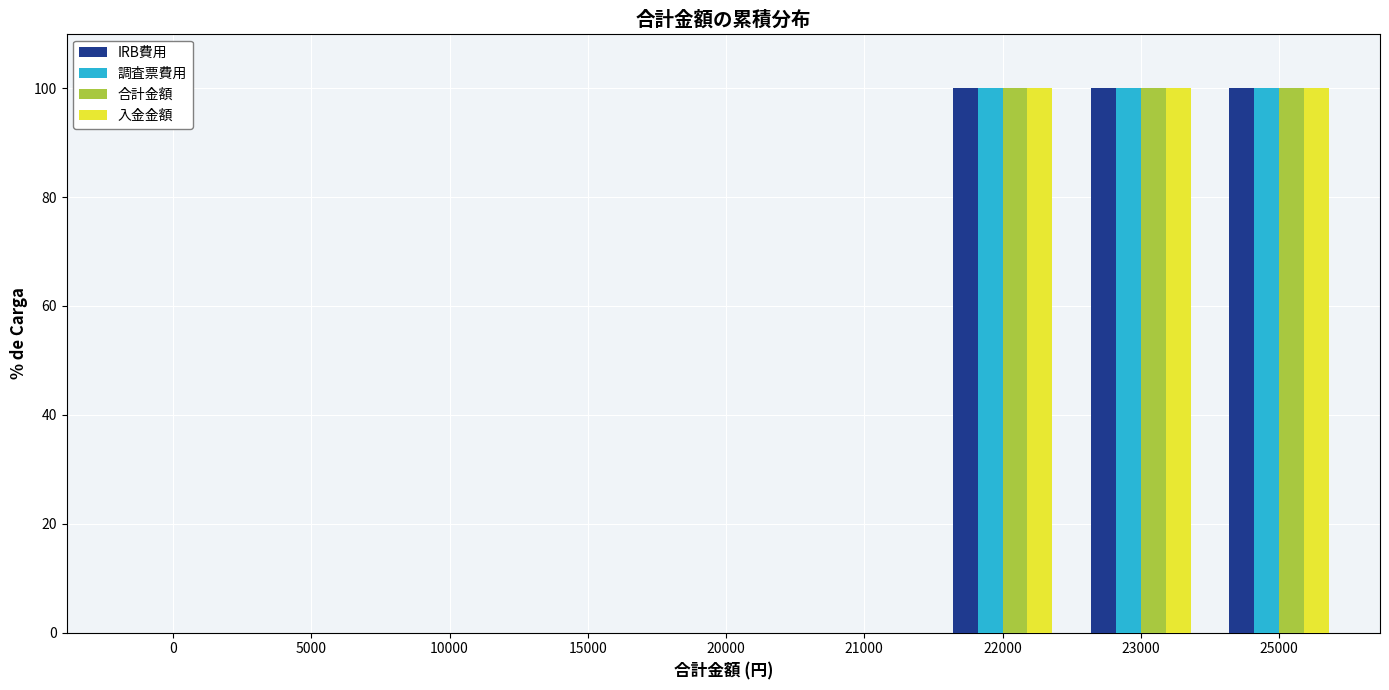

Is it true that 入金金額 equals 100 at 25000?

True